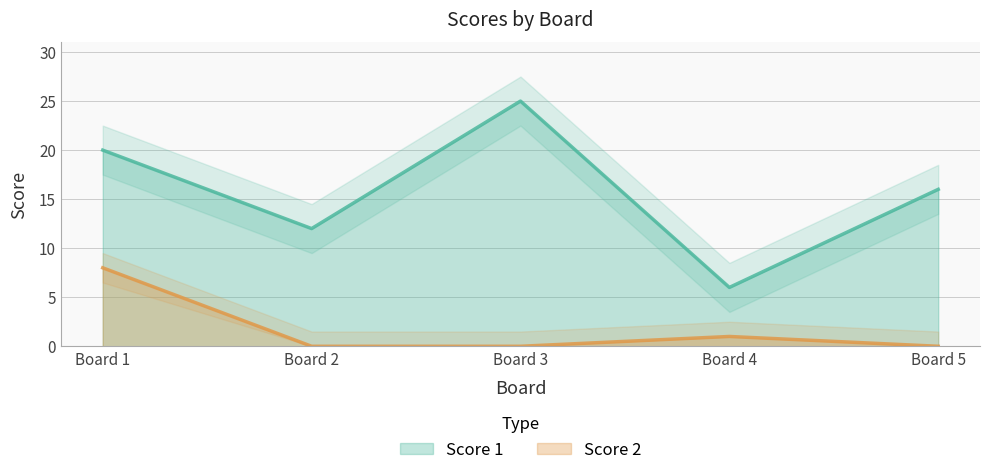

List the series in order of their peak value, lowest first.

Score 2, Score 1